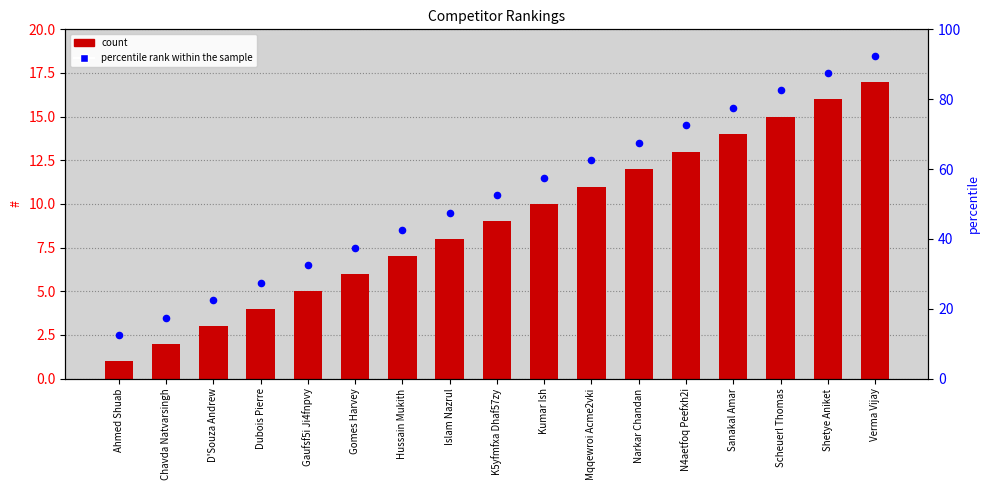

At which category is the sum across all series the highest?

Verma Vijay